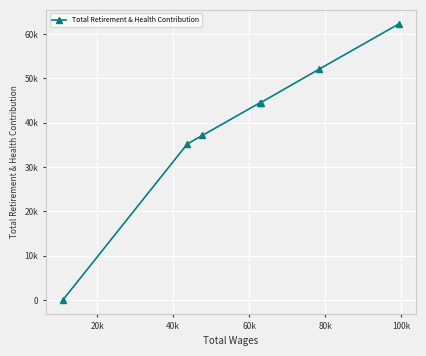

What is the maximum value shown in the chart?

62299